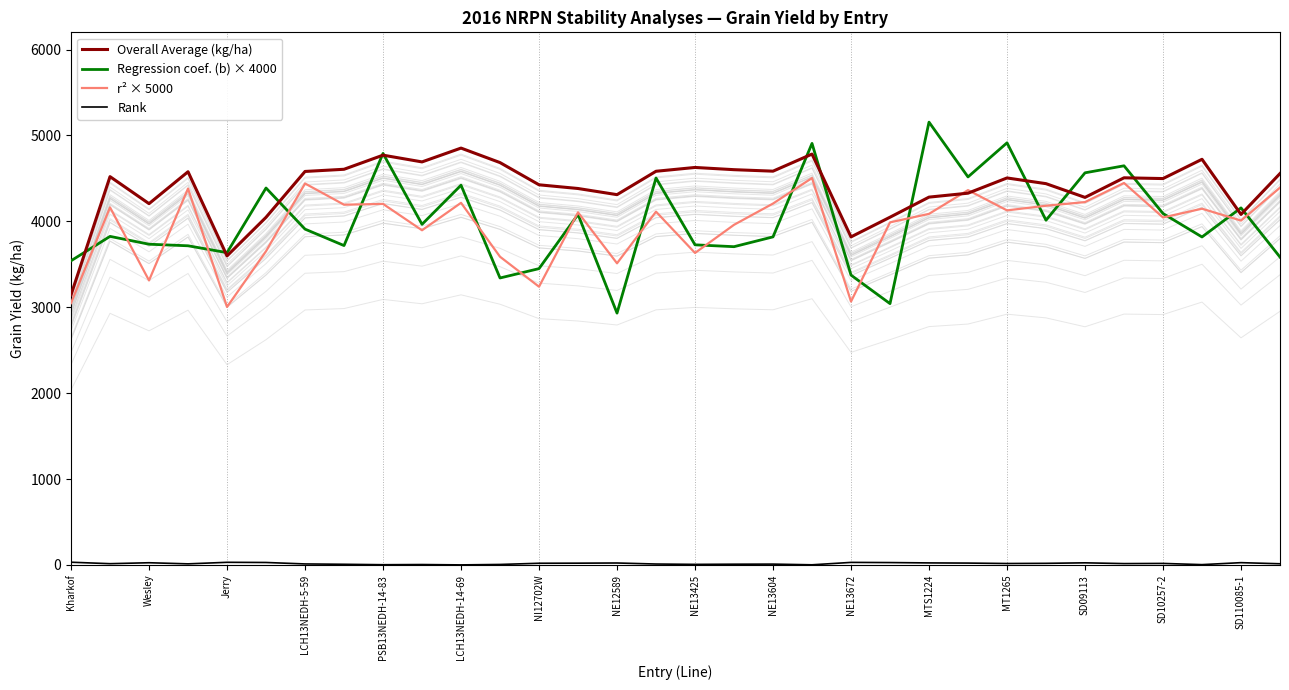

The Regression coef. (b) × 4000 series shows 1344.6 at NE13672. True or false?

False